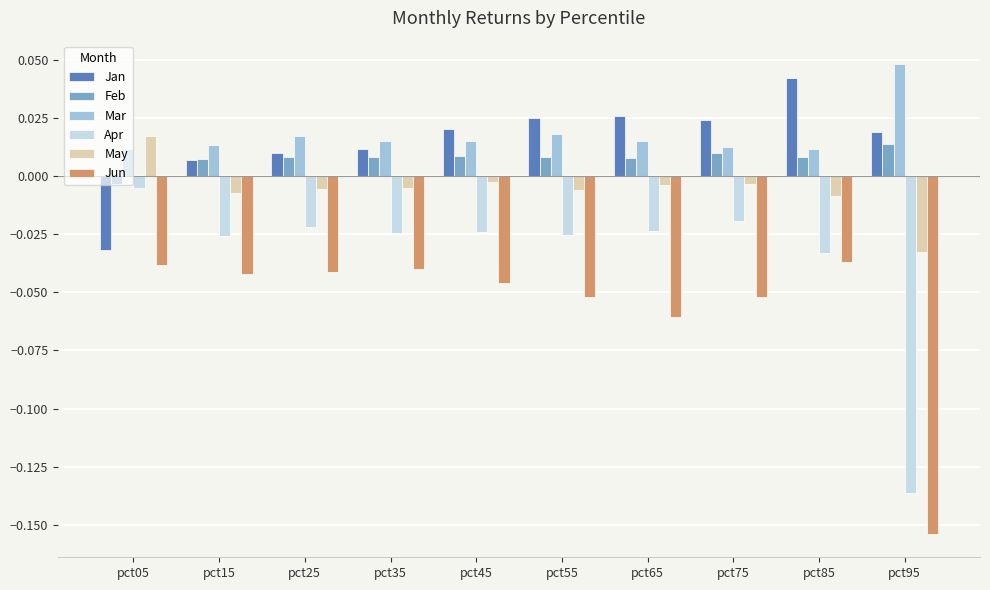

Where does the May series first go above 0?

pct05